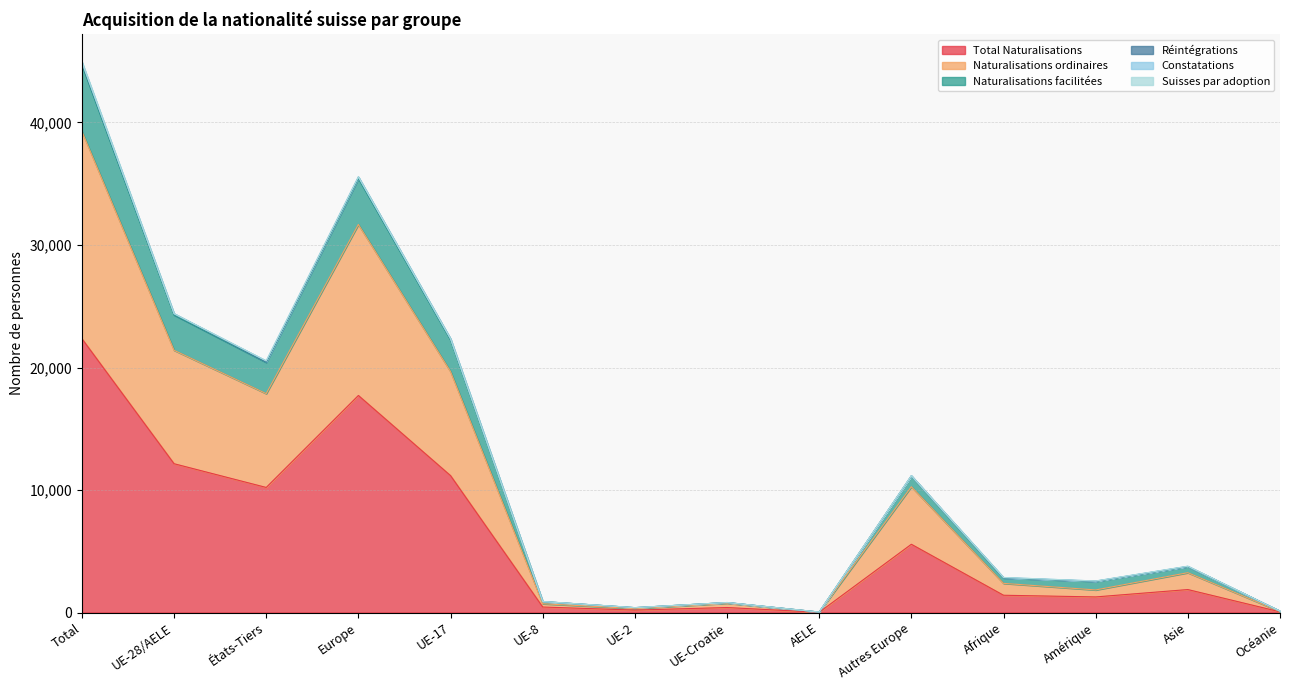

Is the value of Naturalisations facilitées at Amérique greater than the value of Total Naturalisations at AELE?

Yes